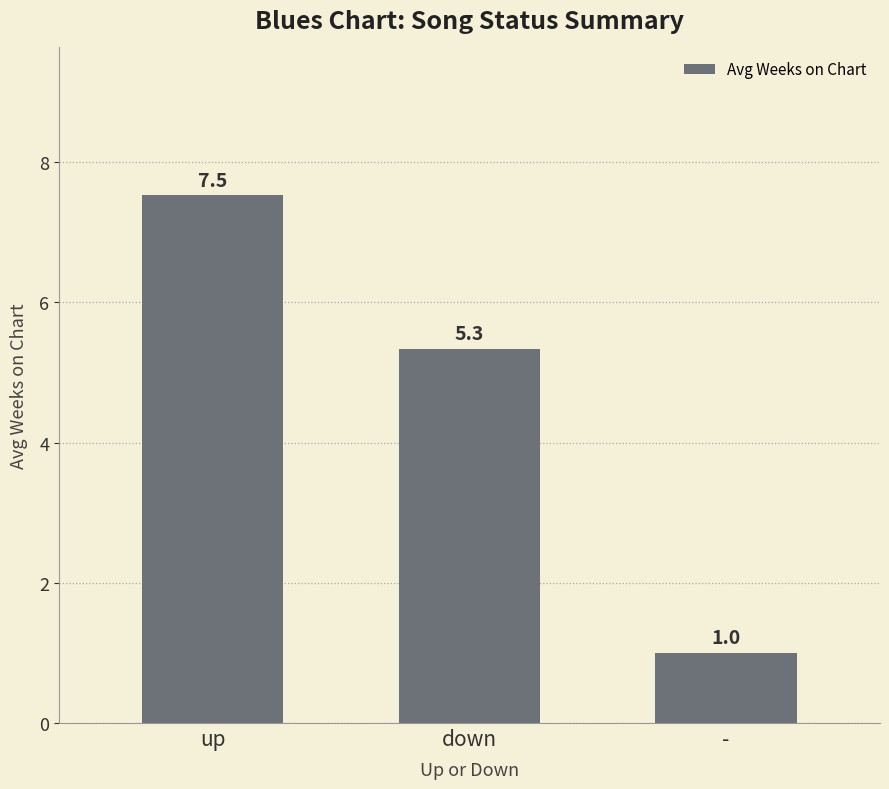

Approximately how many times larger is the value at up compared to -?

7.5